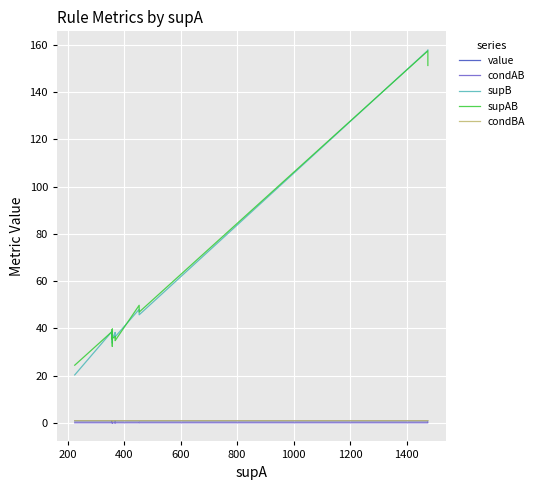

True or false: condAB and supB intersect in this chart.

False